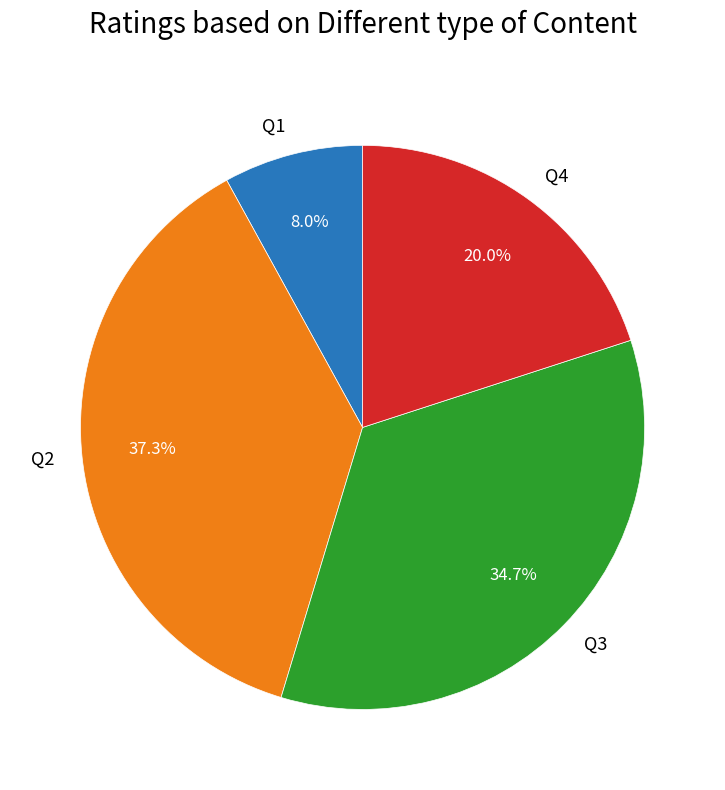

Does any single category account for the majority?

No